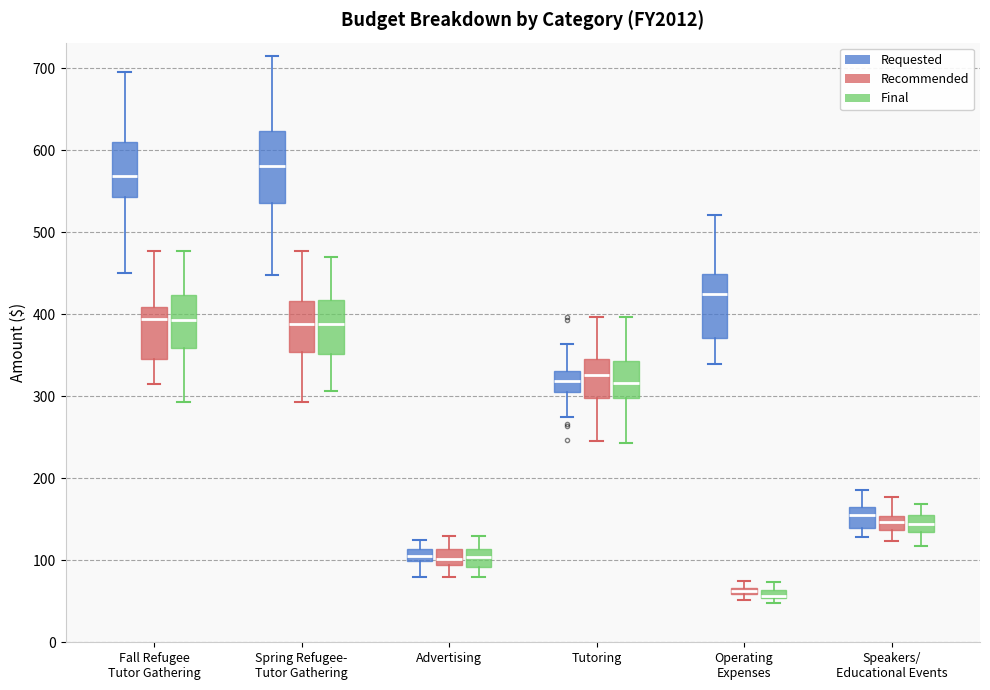

Where does the upper whisker of the box for Operating Expenses (Final) end on the y-axis? The values are not printed on the chart, so give them approximately, as read against the axis.

70